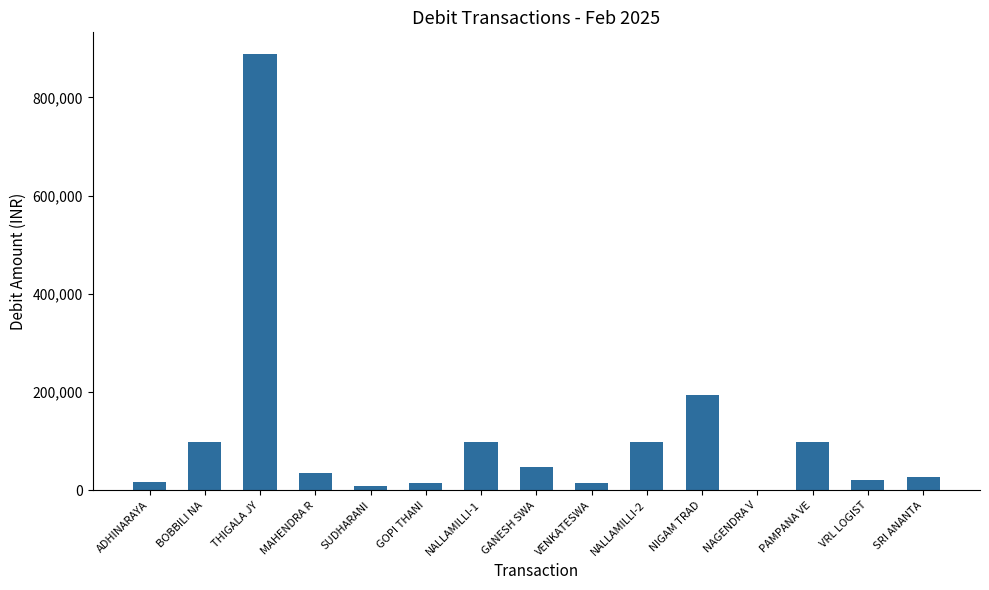

At which label is the value closest to 444741?

NIGAM TRAD